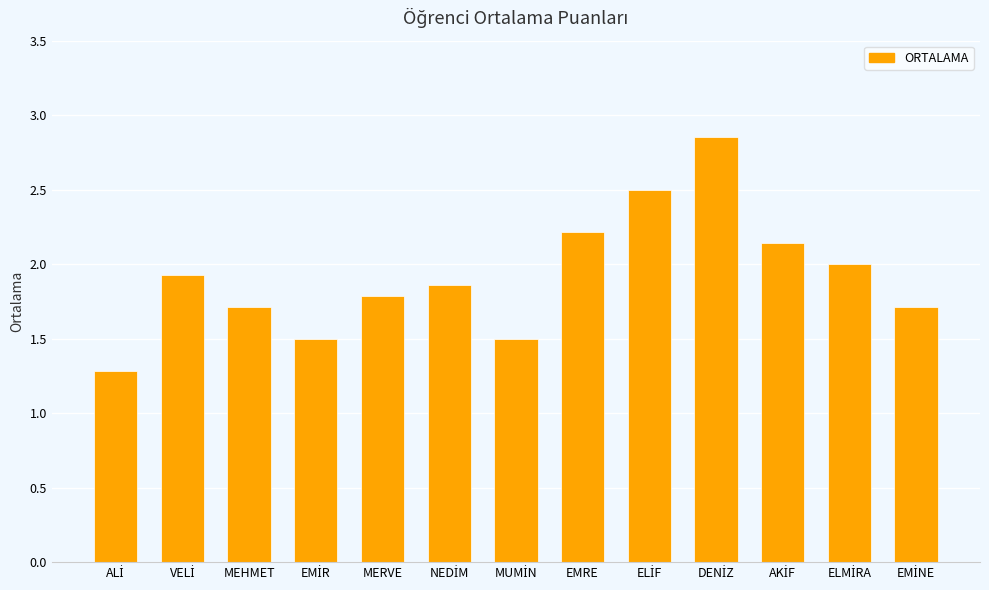

What is the sum of all values?

25.0